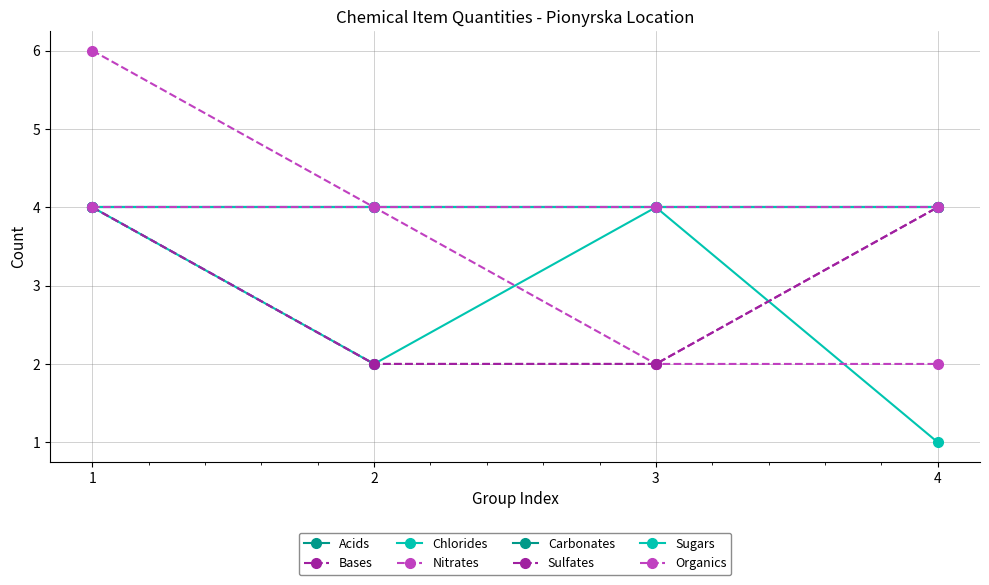

Is this an area chart (filled region under the line)?

No